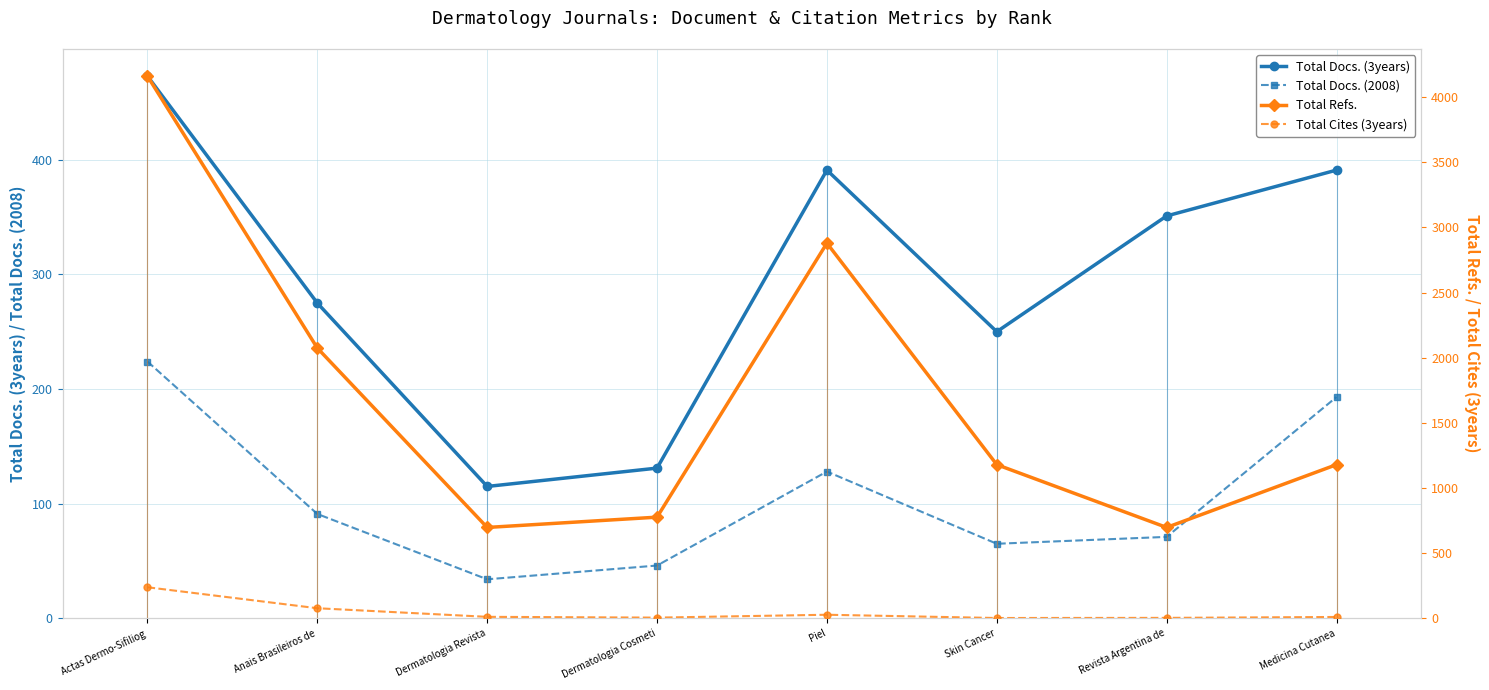

Does the chart have visible grid lines?

Yes